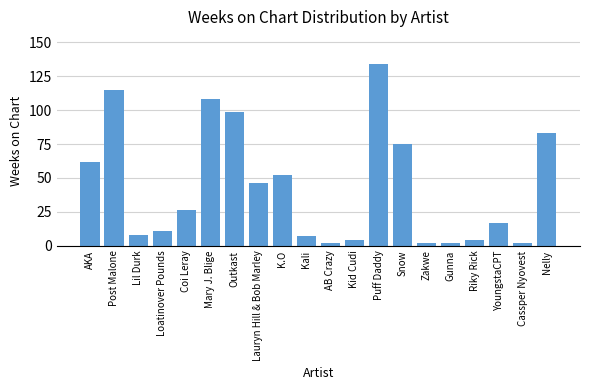

What is the change in value from Lauryn Hill & Bob Marley to YoungstaCPT?

-29